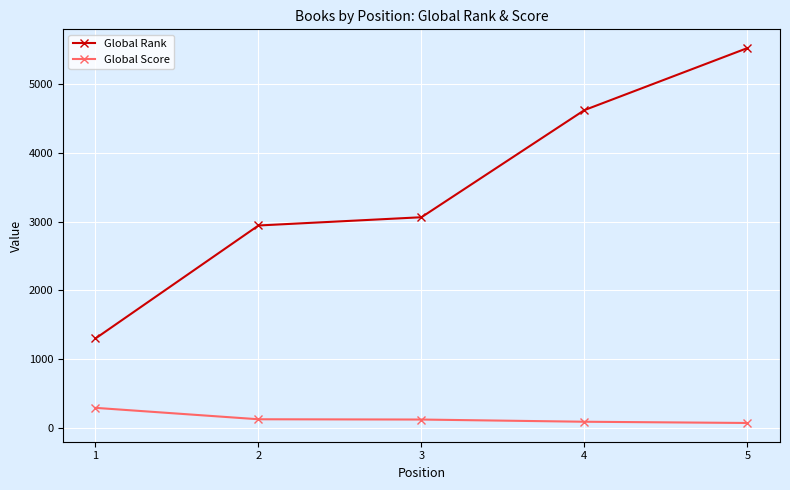

How many values in the Global Score series are below 122?

2